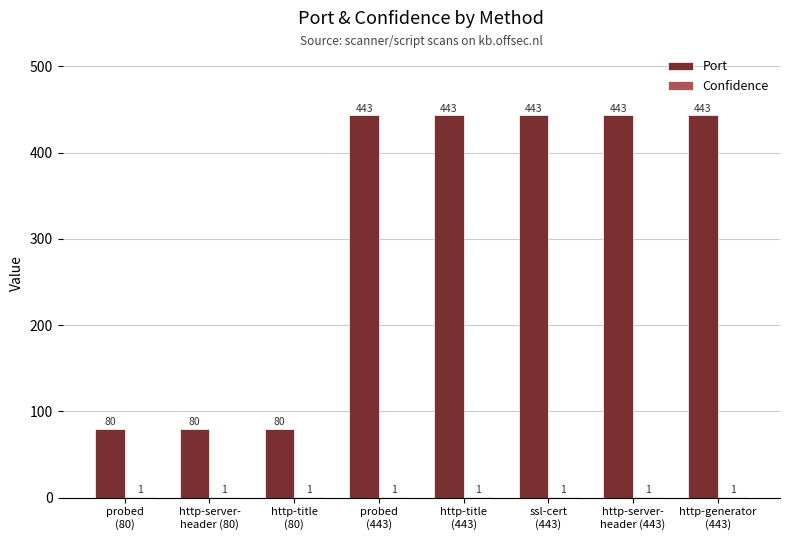

Which series has the largest total across all categories?

Port